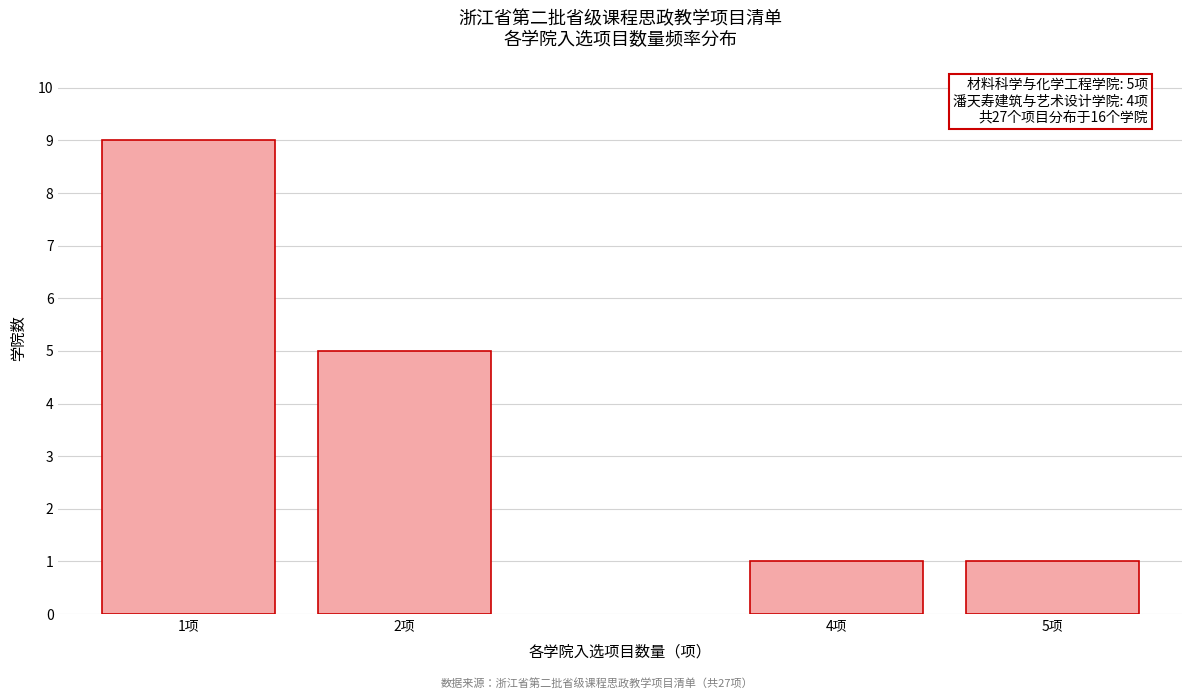

Reading left to right, list all the values displayed in this chart.

1项=9	2项=5	4项=1	5项=1